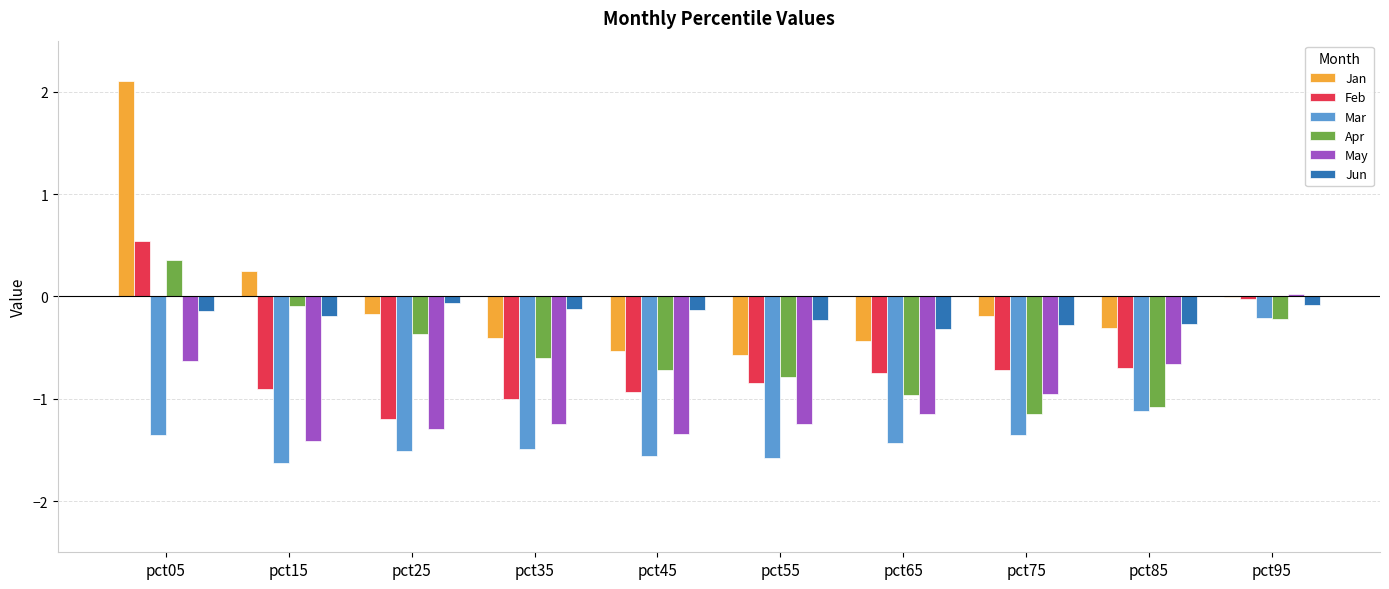

What is the total value across all series at pct05?

0.9